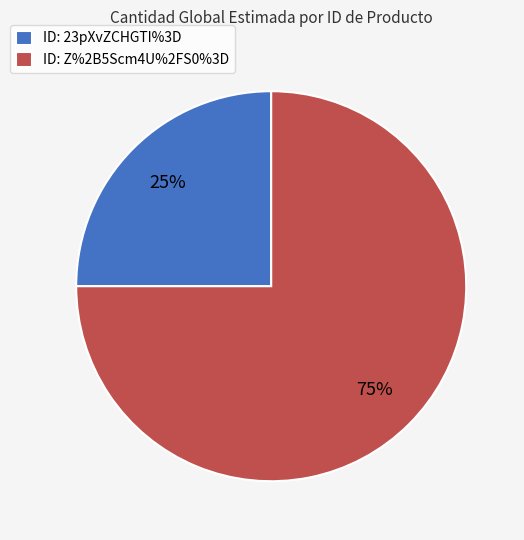

Approximately how many times larger is the value at ID: Z%2B5Scm4U%2FS0%3D compared to ID: 23pXvZCHGTI%3D?

3.0